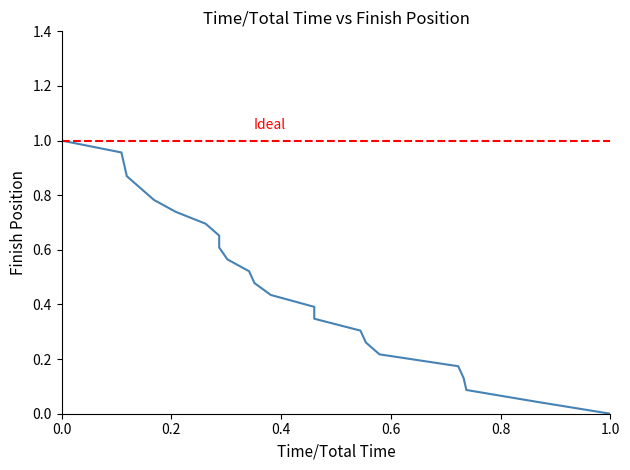

What is the greatest value displayed?

1.0